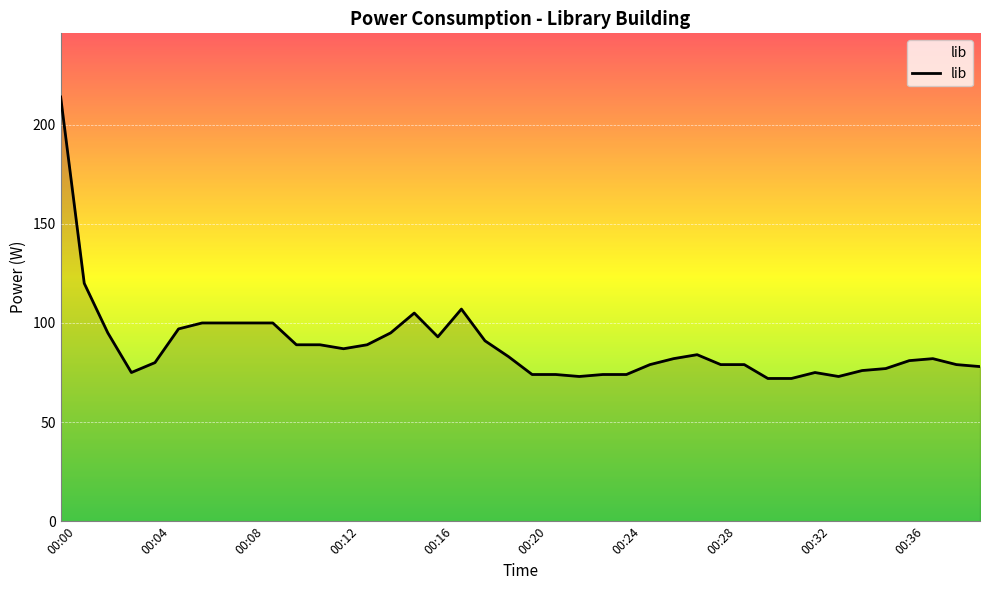

What is the minimum value shown in the chart?

72